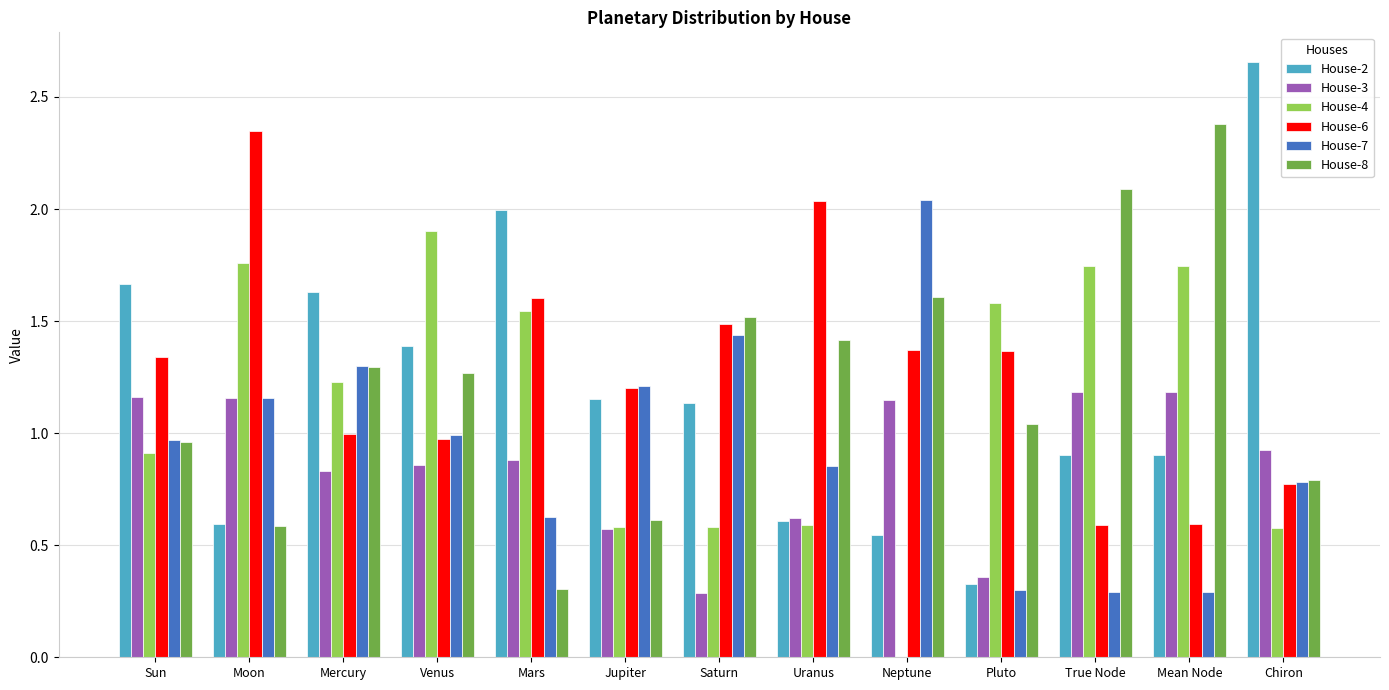

What is the sum of the House-7 values at Sun and Saturn?

2.4